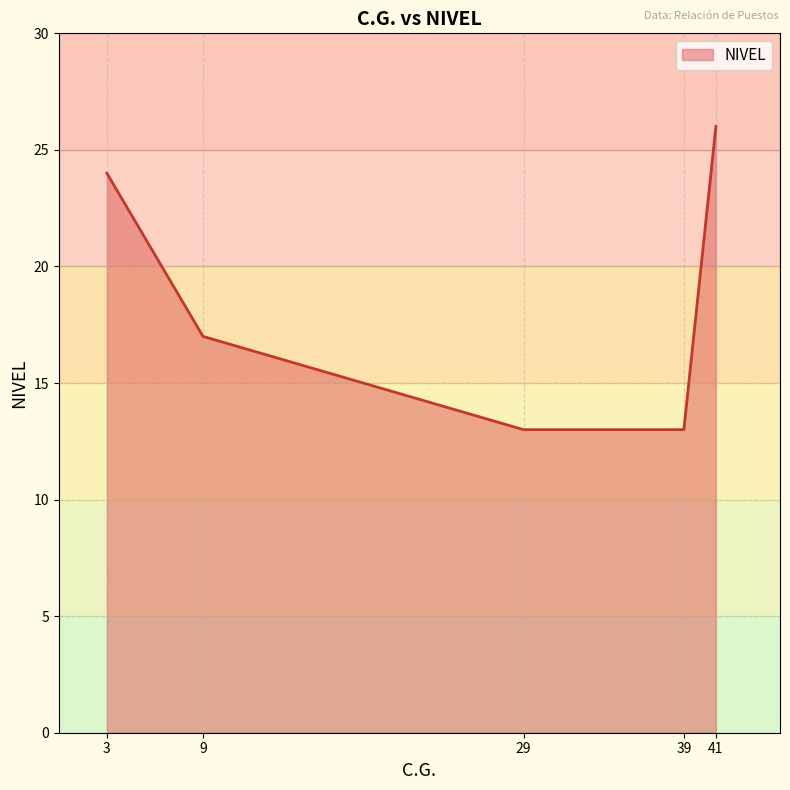

What is the sum of all values?

93